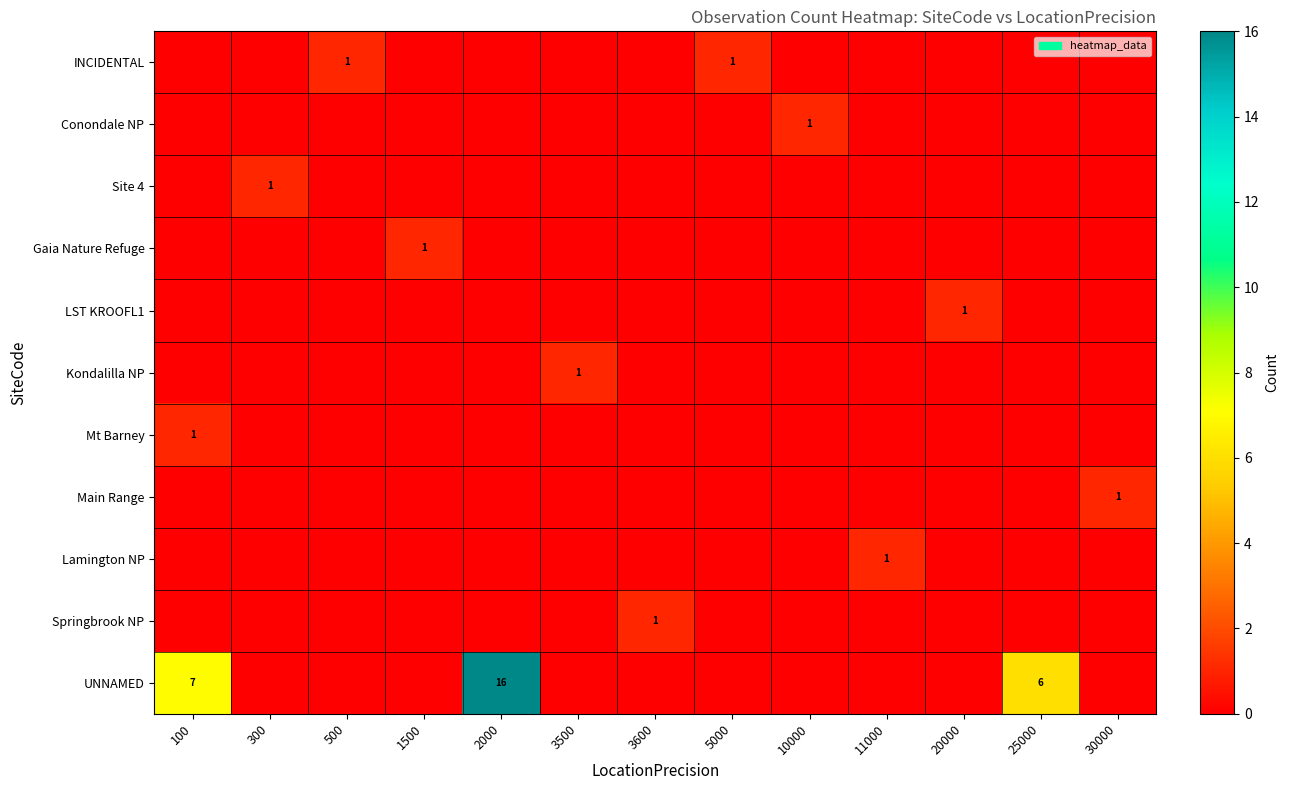

True or false: Springbrook NP has a value of 1 at 3600.

True